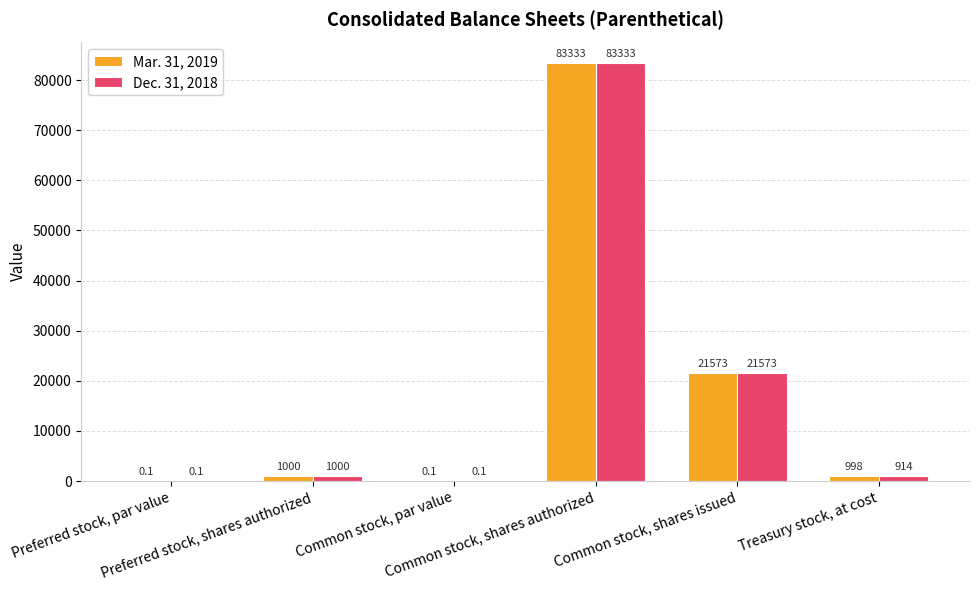

How many distinct data groups are displayed?

2